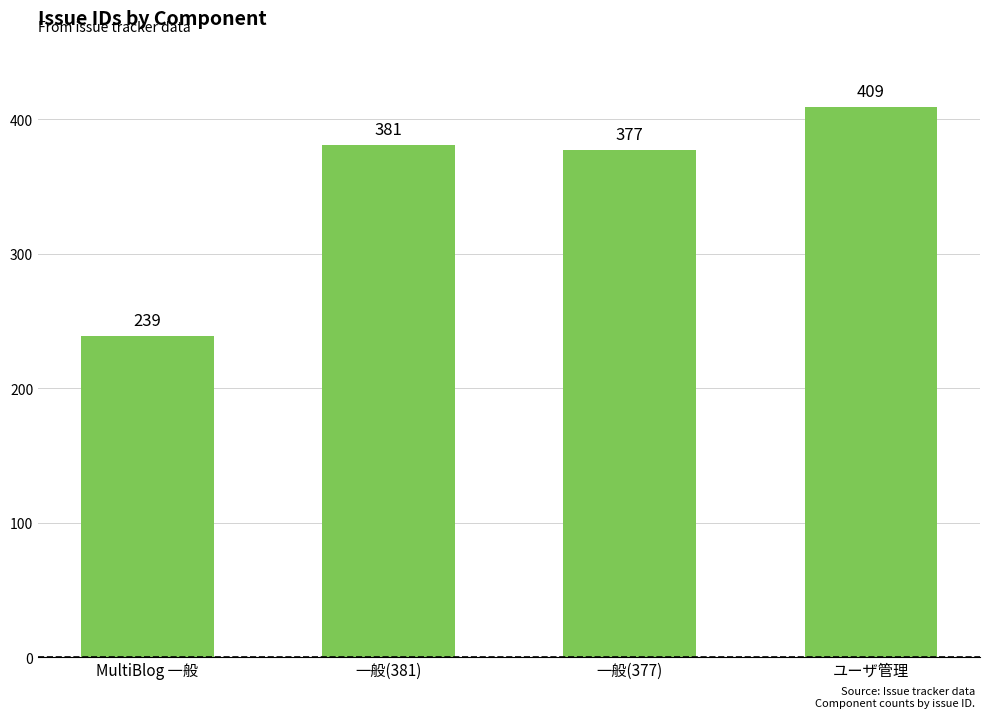

Does the chart contain stacked bars?

No